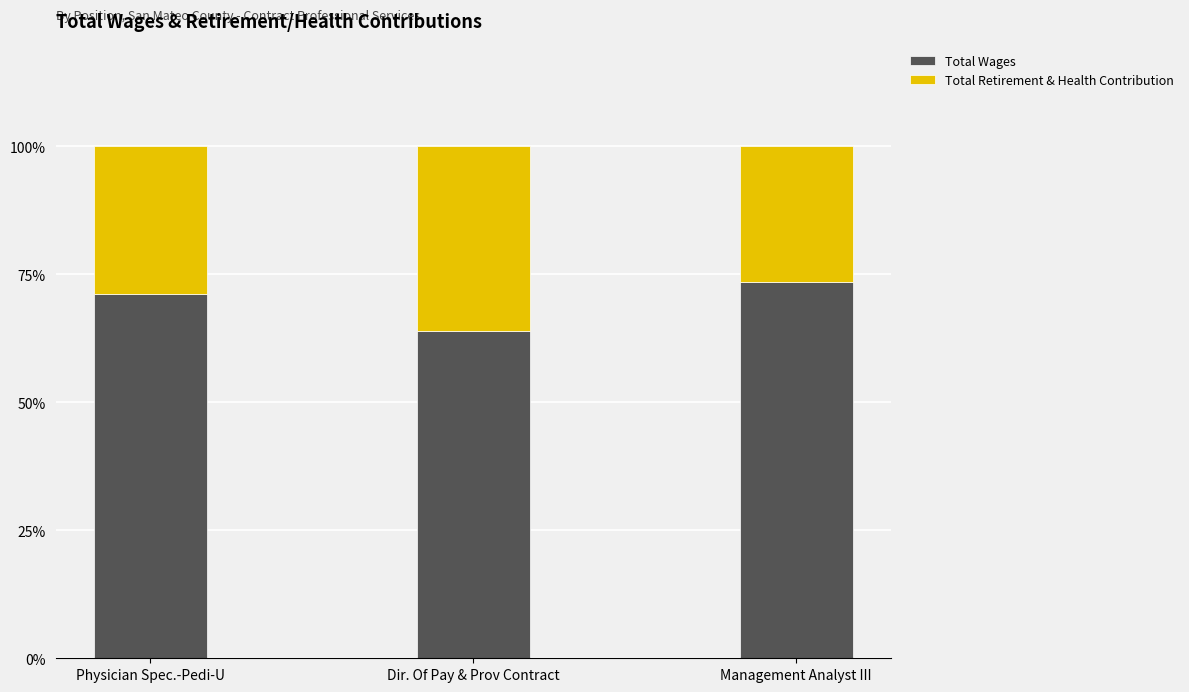

What is the total value across all series at Management Analyst III?

100.0